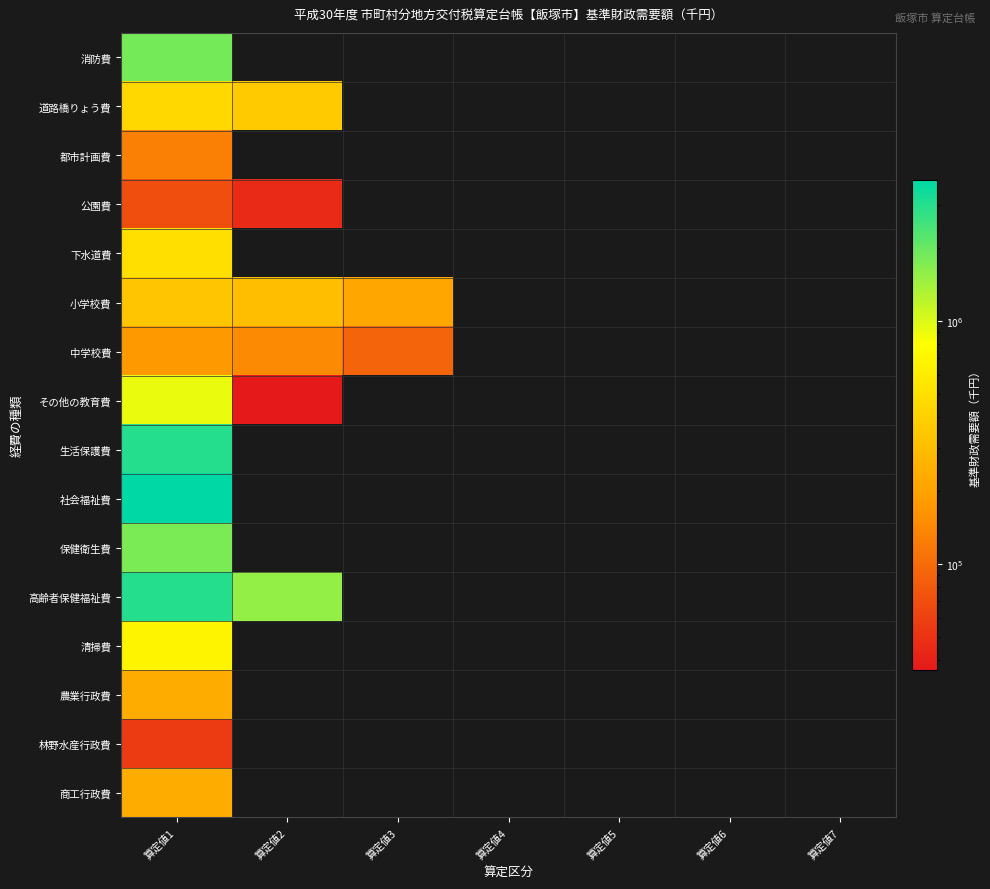

Count the number of categories in the chart.

7